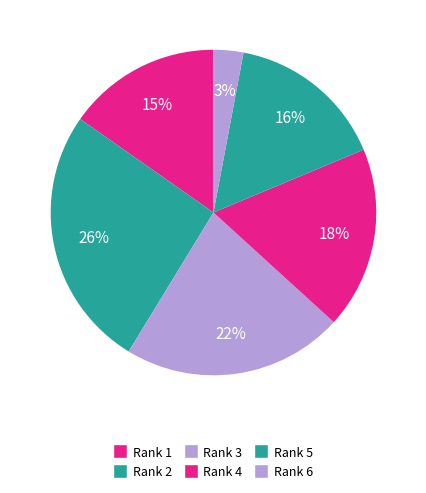

How many slices are in this pie chart?

6